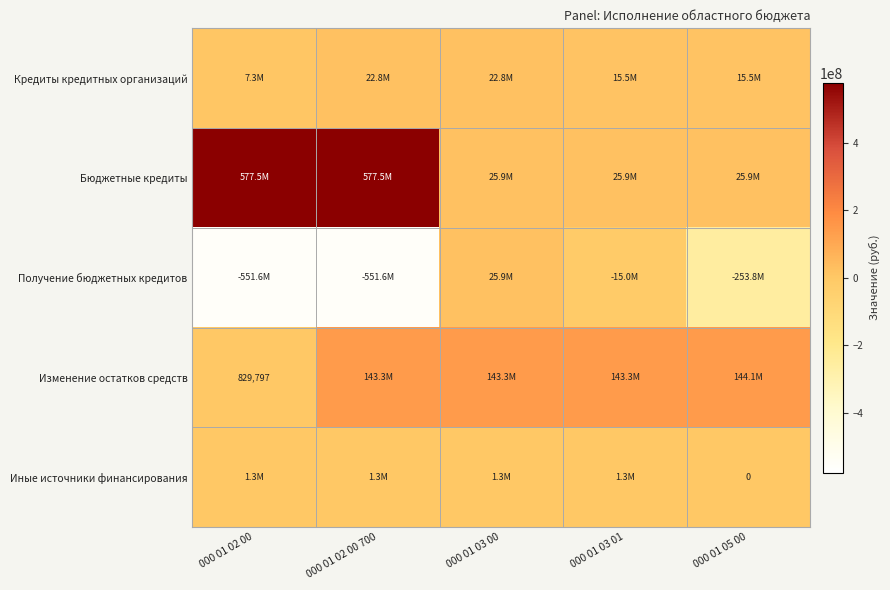

True or false: Изменение остатков средств has a value of 1416676.1 at 000 01 02 00.

False